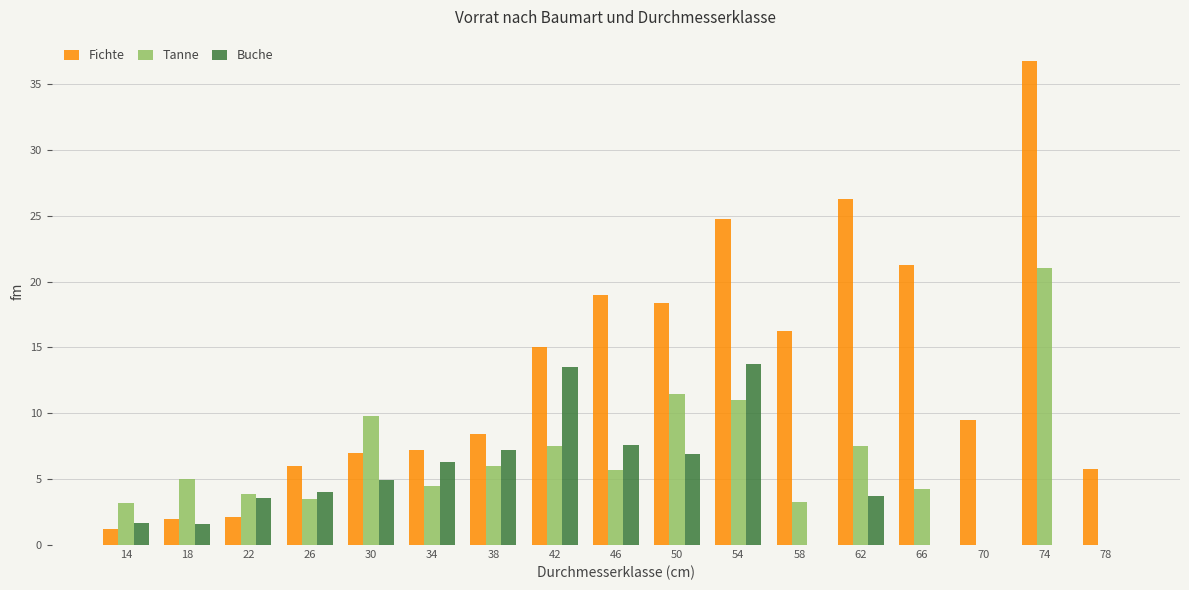

Is the value of Tanne at 78 greater than the value of Buche at 22?

No